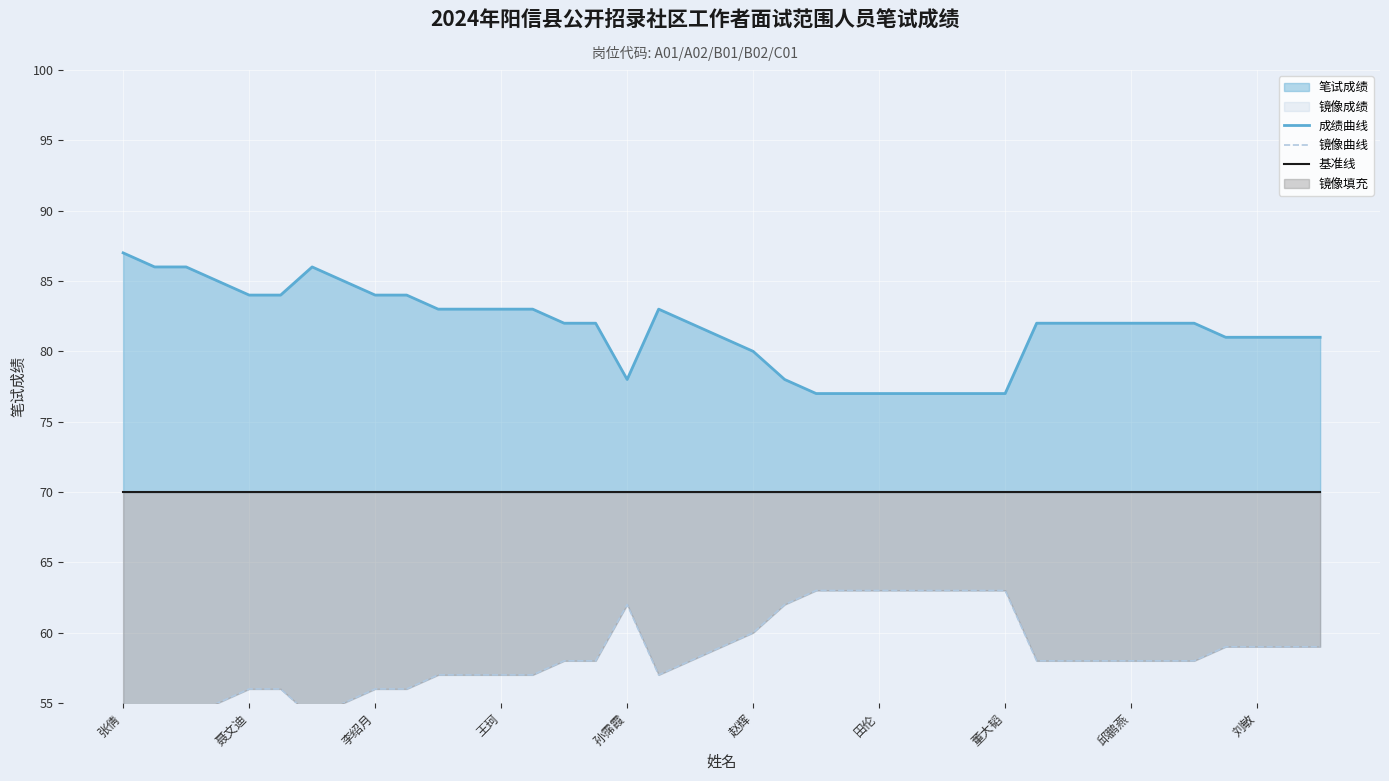

How many data points does each series have?

39